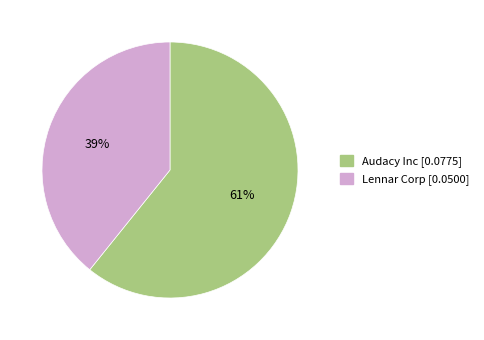

To the nearest percent, what is the difference between the Audacy Inc and Lennar Corp slice percentages?

22%